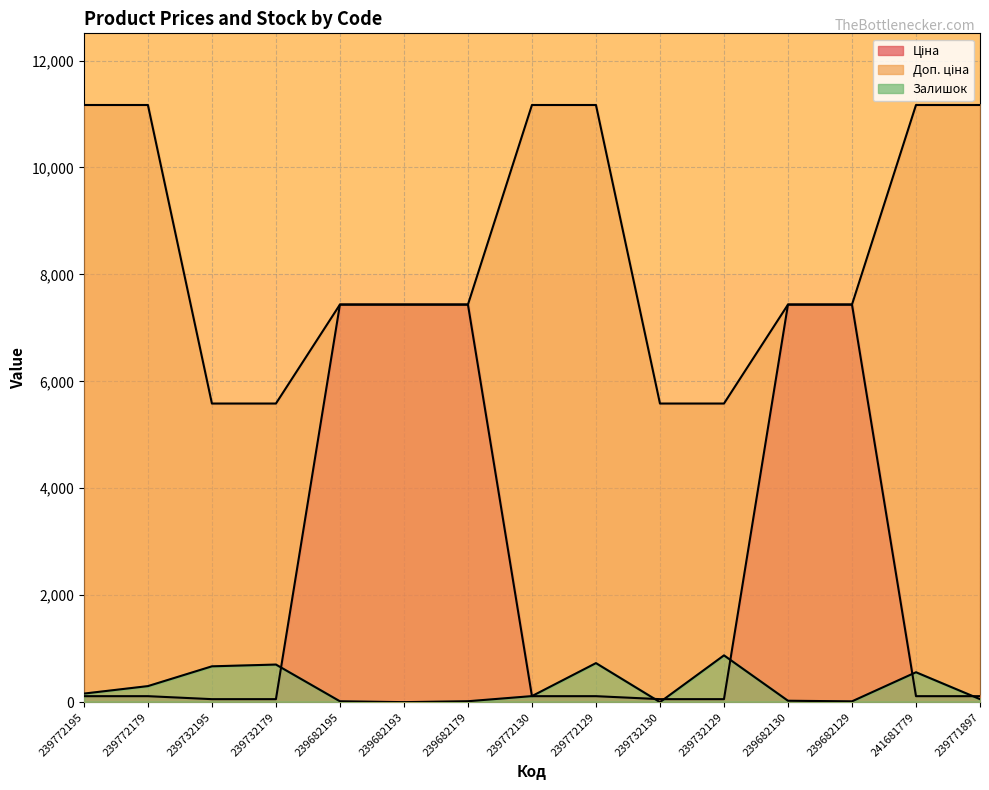

How many values in the Доп. ціна series are below 7436?

4